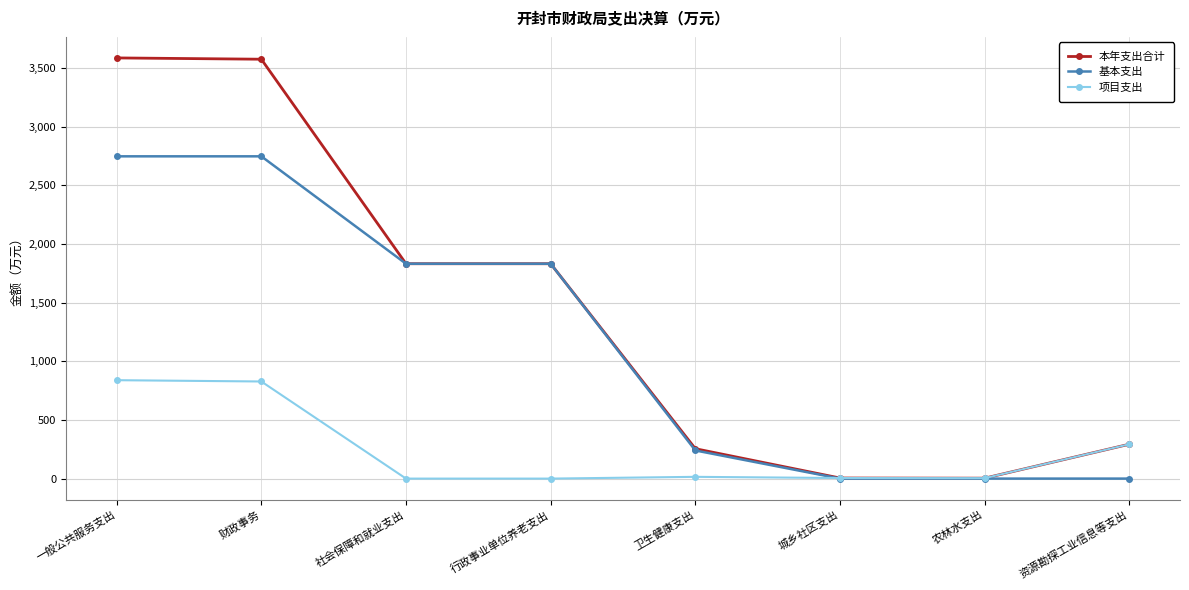

Which series has the largest total across all categories?

本年支出合计